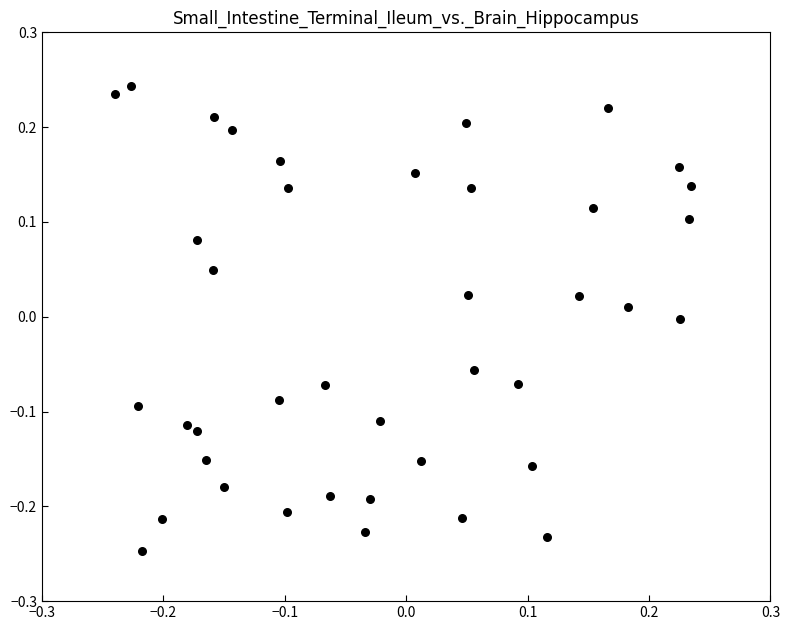

What is the range of X values (max minus min)?

0.5